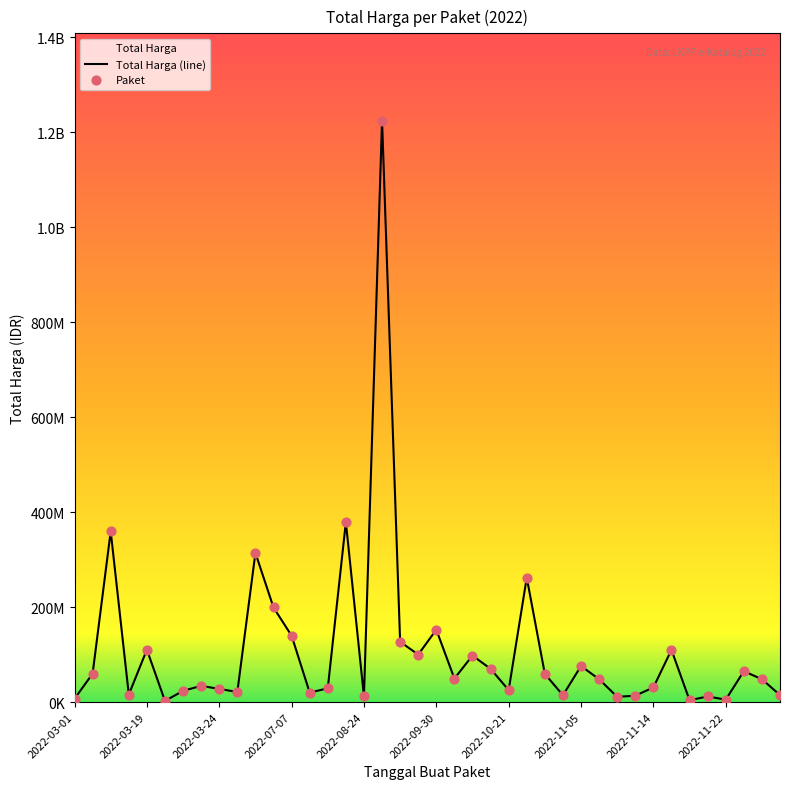

Is the value of Total Harga (line) at 23 greater than the value of Paket at 17?

No